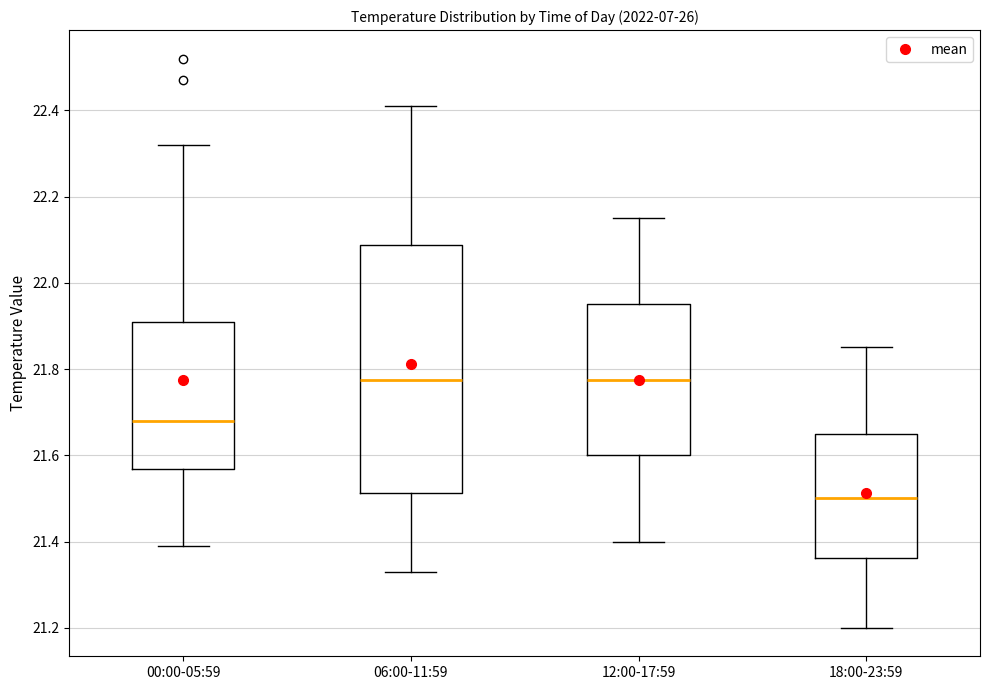

Reading left to right, transcribe this box plot: for each box, give where its median line is, the range the box spans, and where its two whiskers end, as read against the y-axis. The values are not printed on the chart, so give them approximately, as read against the axis.

00:00-05:59: median 21.68, box 21.56 to 21.92, whiskers 21.40 to 22.32
06:00-11:59: median 21.78, box 21.52 to 22.08, whiskers 21.34 to 22.42
12:00-17:59: median 21.78, box 21.60 to 21.96, whiskers 21.40 to 22.16
18:00-23:59: median 21.50, box 21.36 to 21.66, whiskers 21.20 to 21.86